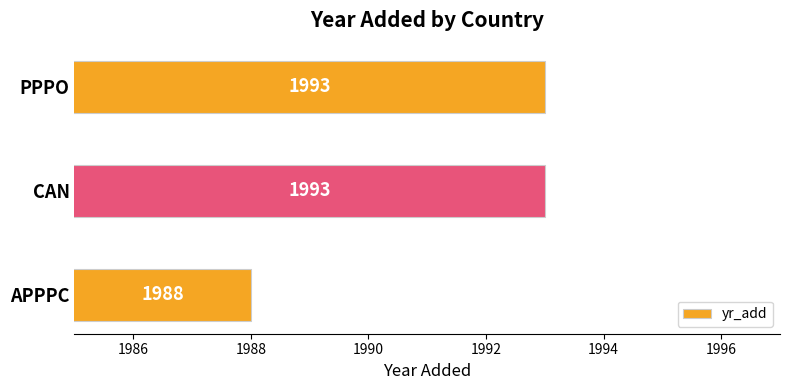

How many data points are less than 1993?

1